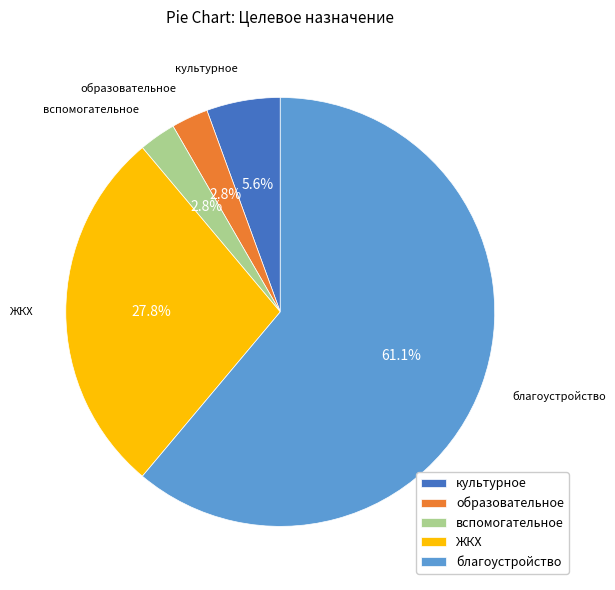

To the nearest percent, what is the combined percentage of ЖКХ and культурное?

33%